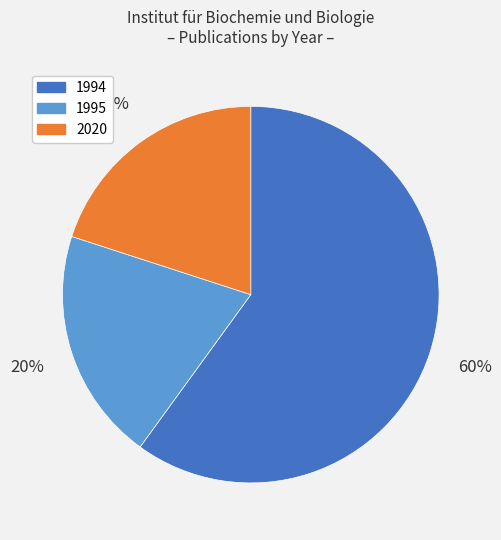

Which slice represents more than half of the pie?

1994